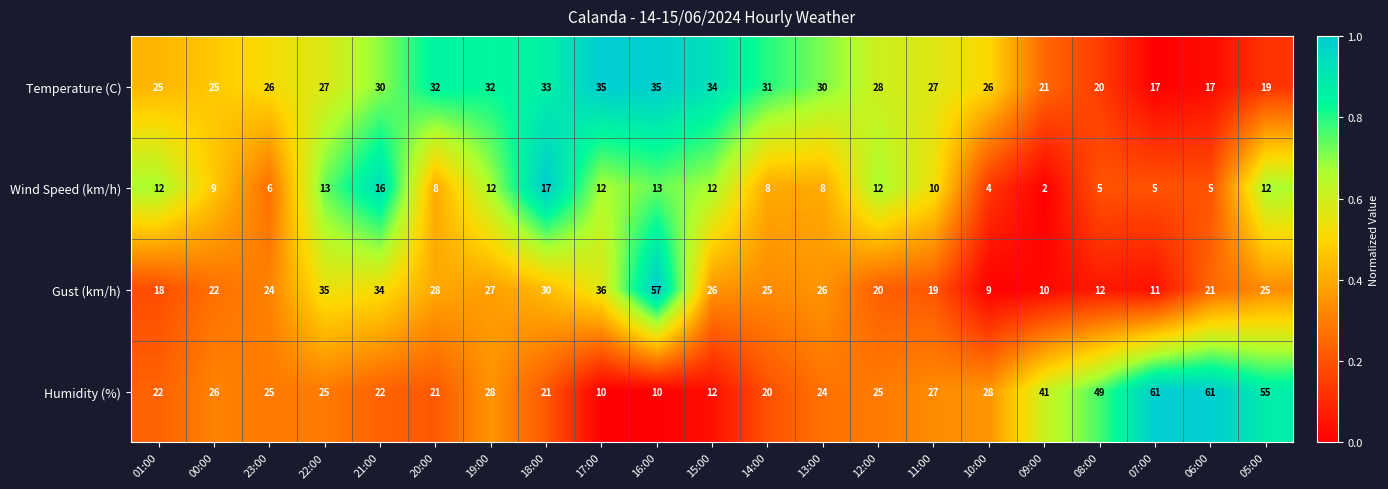

How many series are shown in this chart?

4